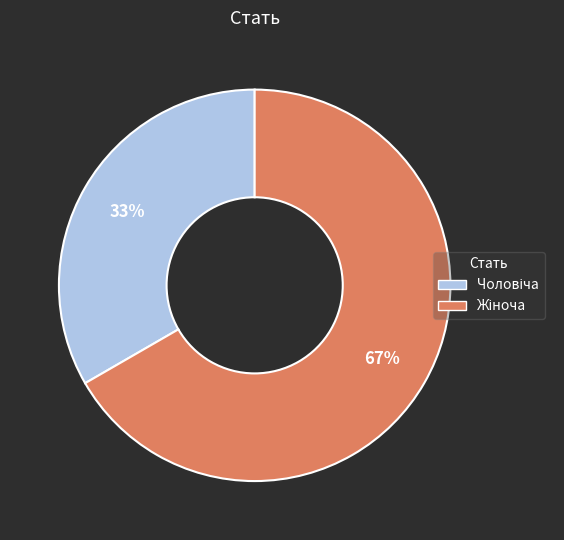

Does any single category account for the majority?

Yes